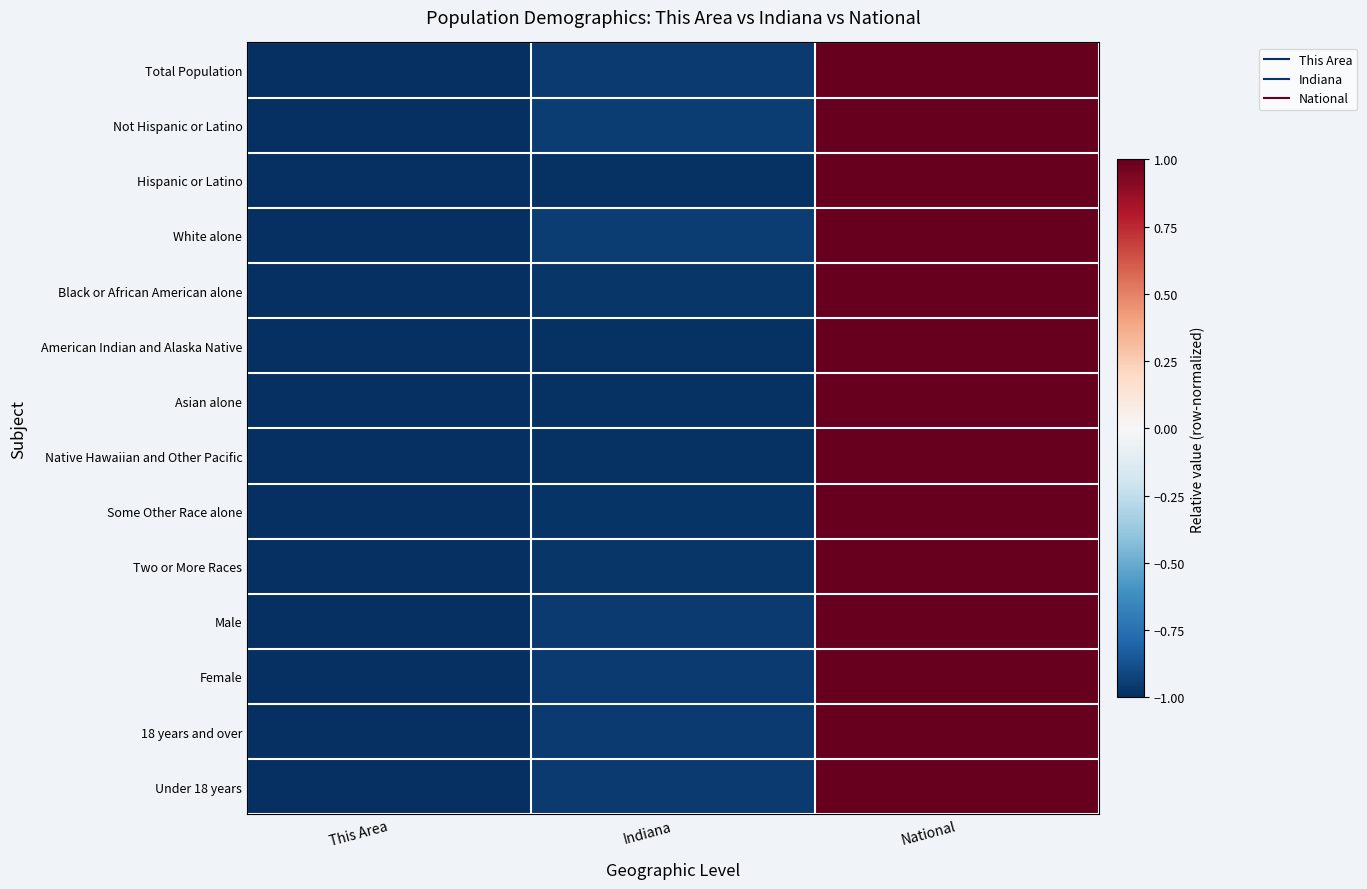

What is the greatest value displayed?

1.0